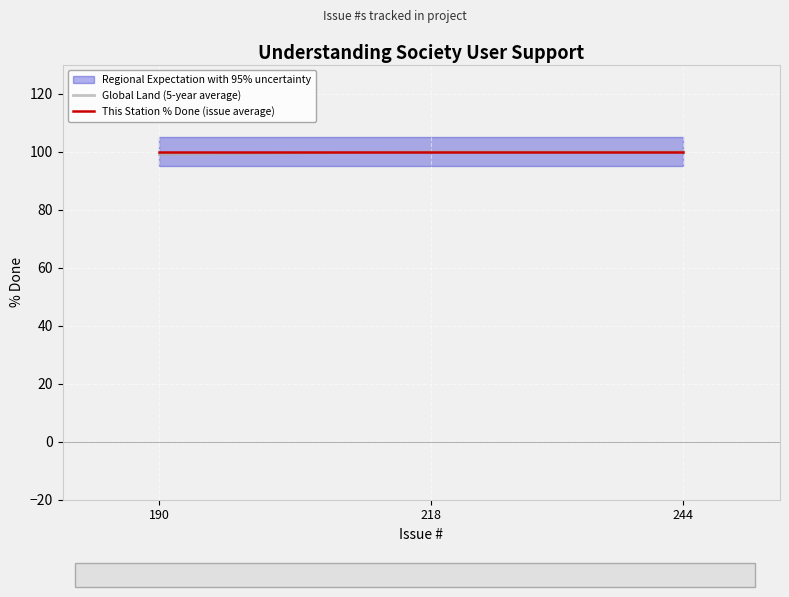

How many series are shown in this chart?

2